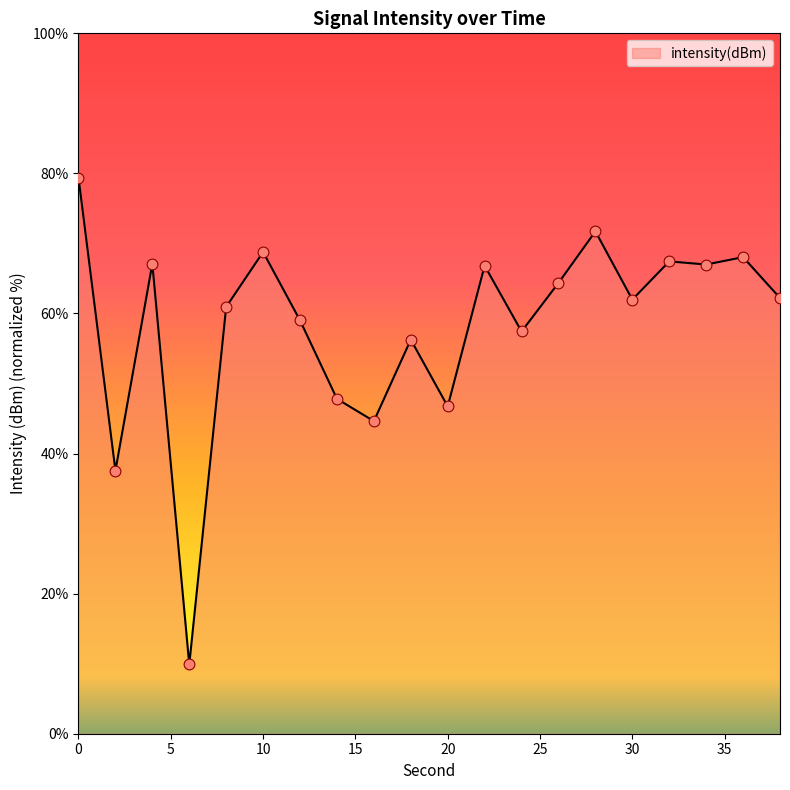

What is the difference between the maximum and minimum values?

69.5